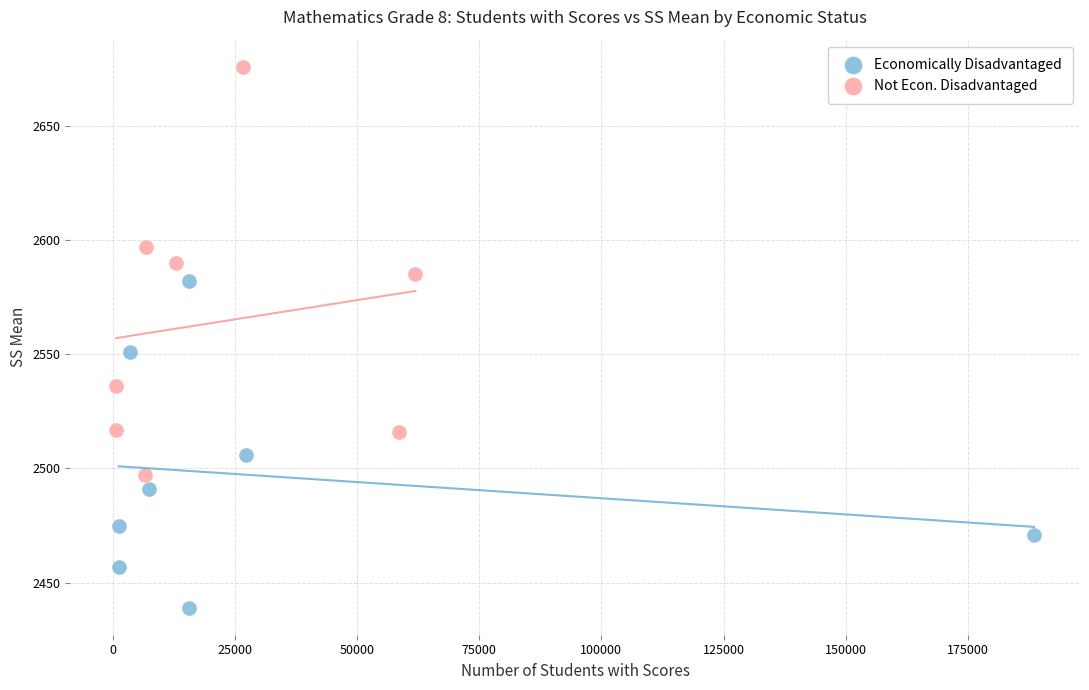

Which series contains the lowest Y value?

Economically Disadvantaged